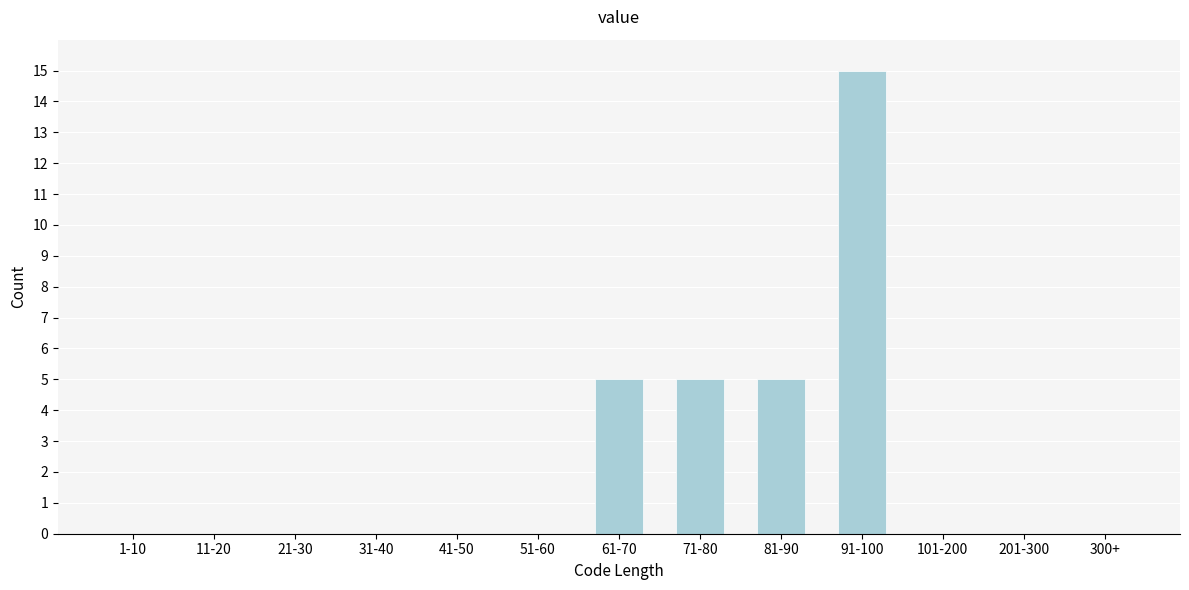

Reading right to left, transcribe all the data shown in this chart.

300+=0	201-300=0	101-200=0	91-100=15	81-90=5	71-80=5	61-70=5	51-60=0	41-50=0	31-40=0	21-30=0	11-20=0	1-10=0